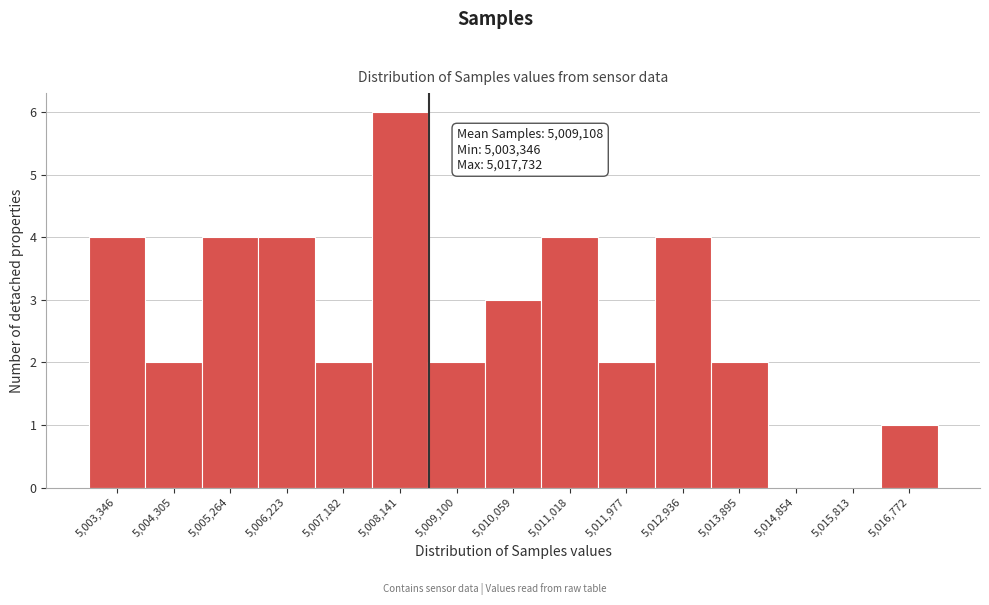

Reading right to left, list all the values displayed in this chart.

5,016,772=1	5,015,813=0	5,014,854=0	5,013,895=2	5,012,936=4	5,011,977=2	5,011,018=4	5,010,059=3	5,009,100=2	5,008,141=6	5,007,182=2	5,006,223=4	5,005,264=4	5,004,305=2	5,003,346=4